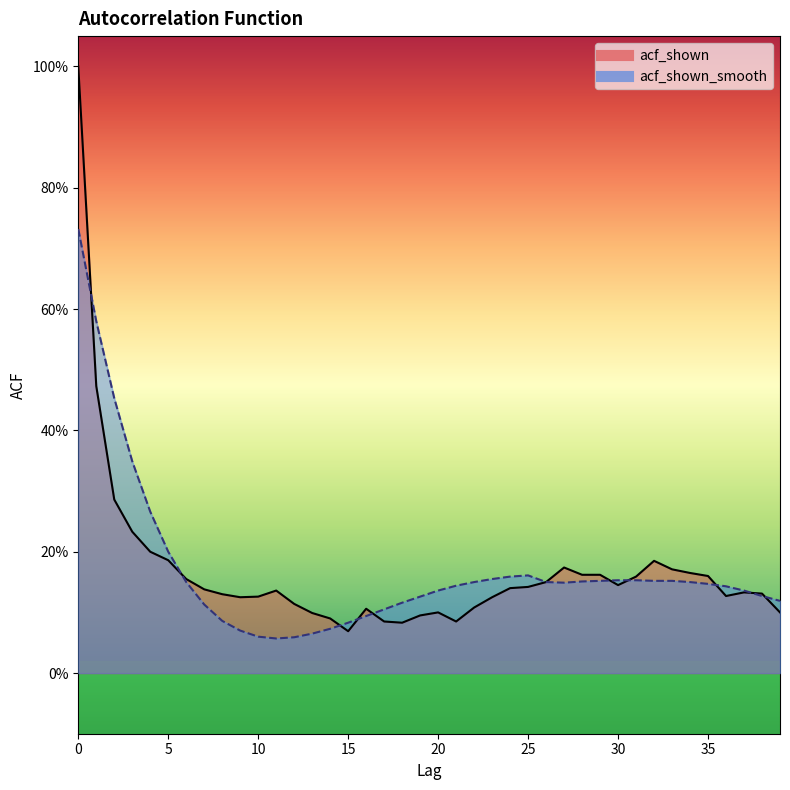

How many intersections are there between acf_shown_smooth and acf_shown?

10